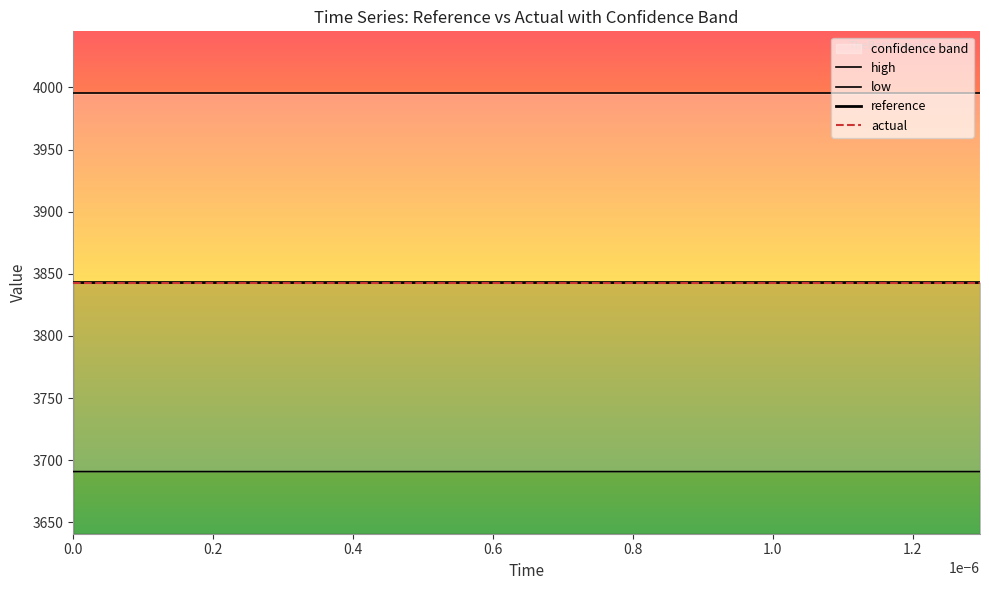

True or false: high and reference cross at least once.

False